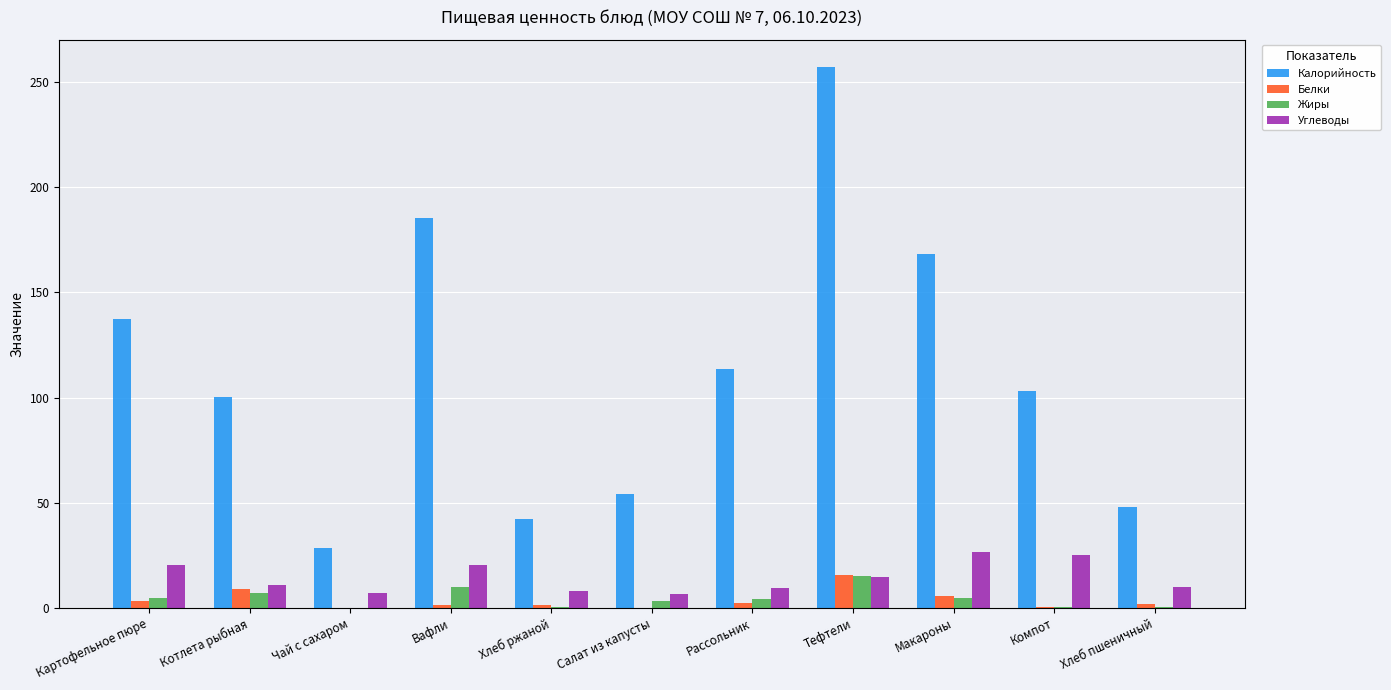

What is the approximate value of Углеводы at Тефтели?

14.7